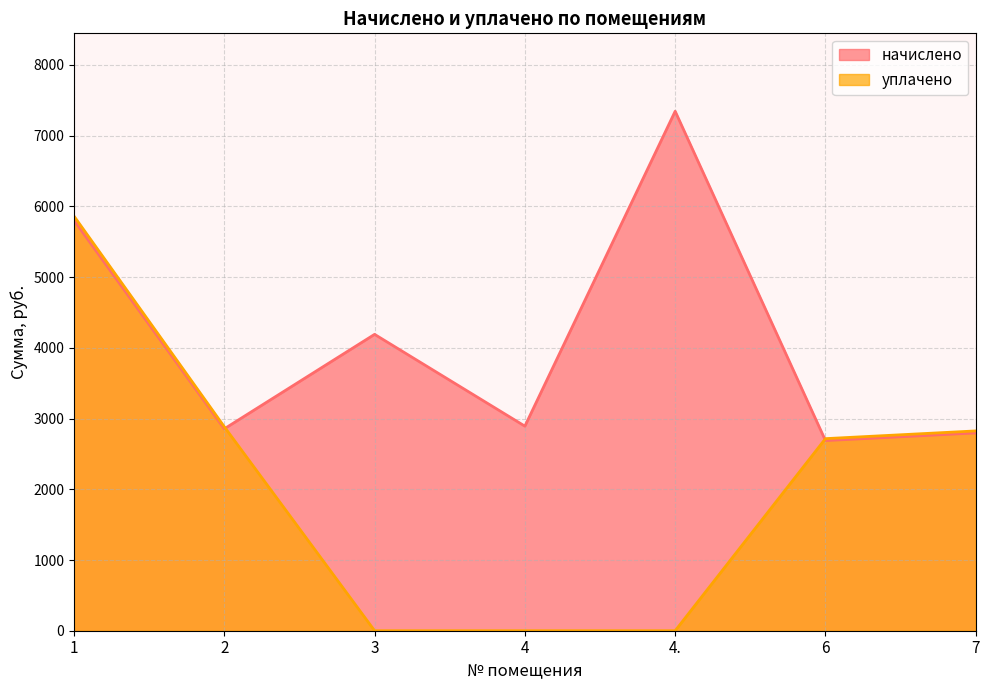

How many series are shown in this chart?

2